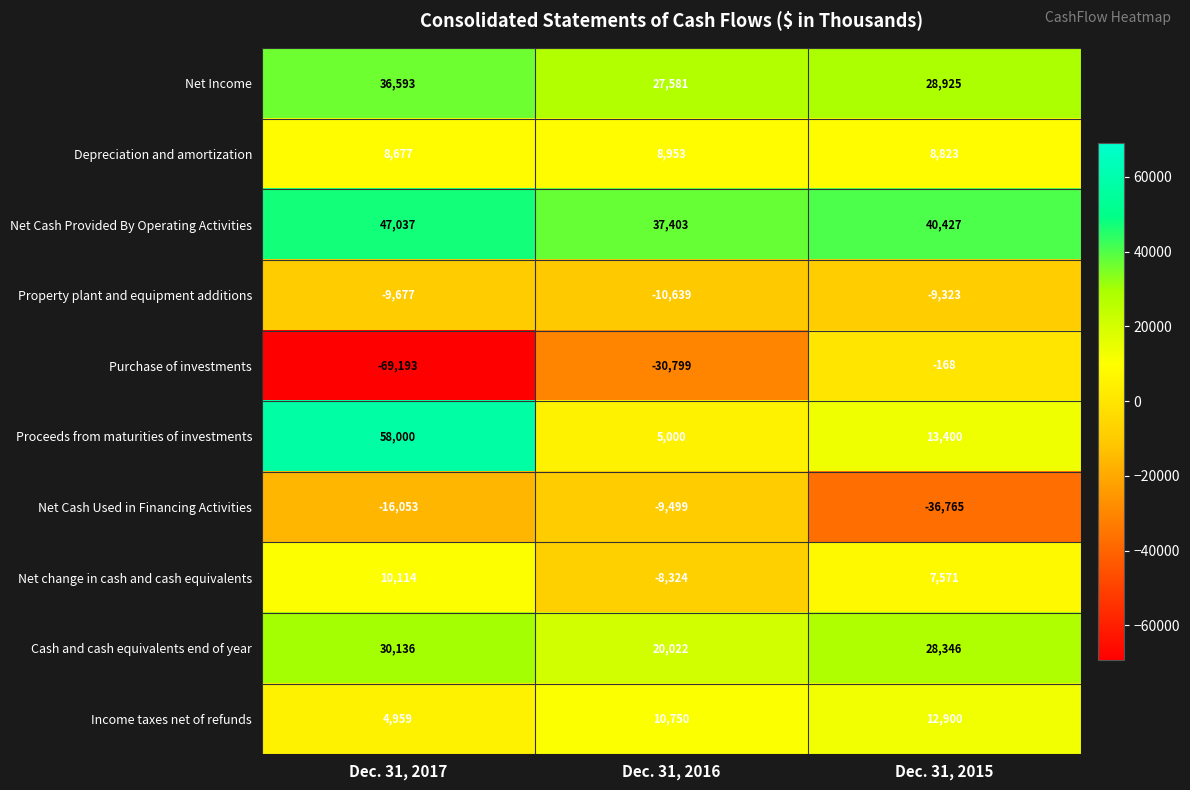

What is the spread (max minus min) of values at Dec. 31, 2015?

77192